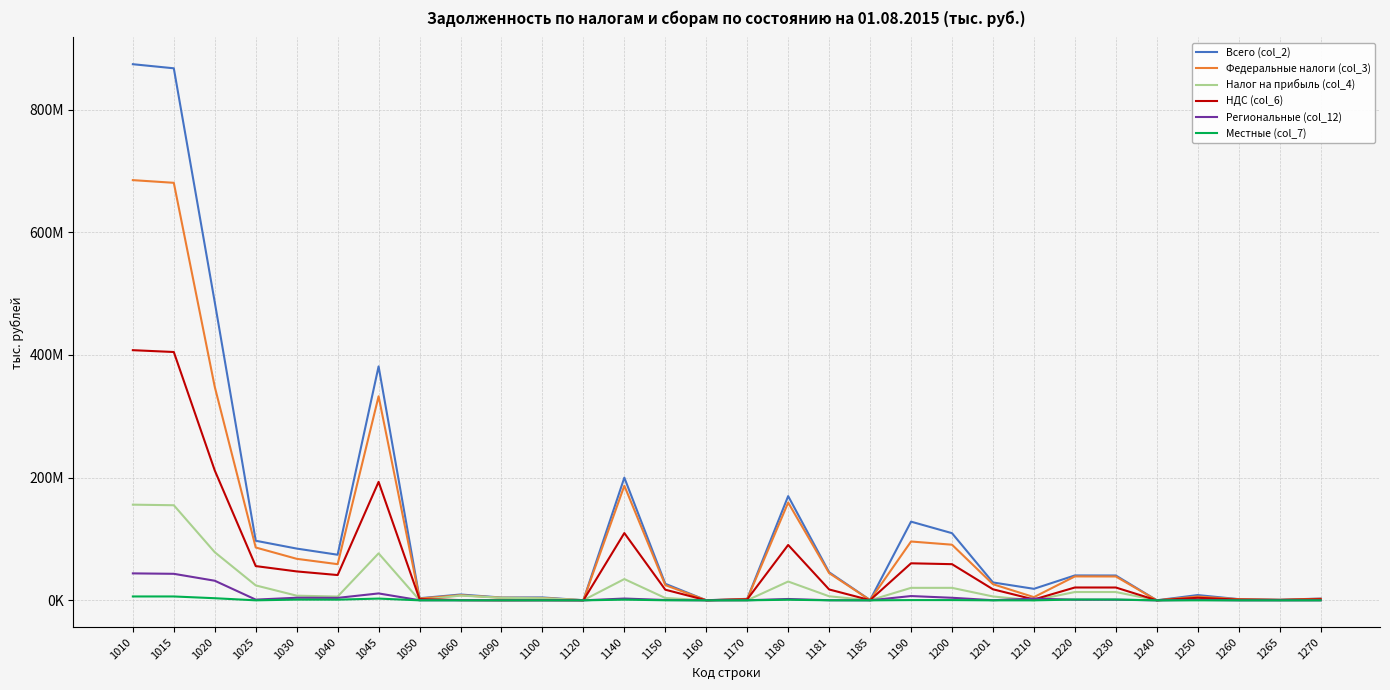

Does the chart have visible grid lines?

Yes